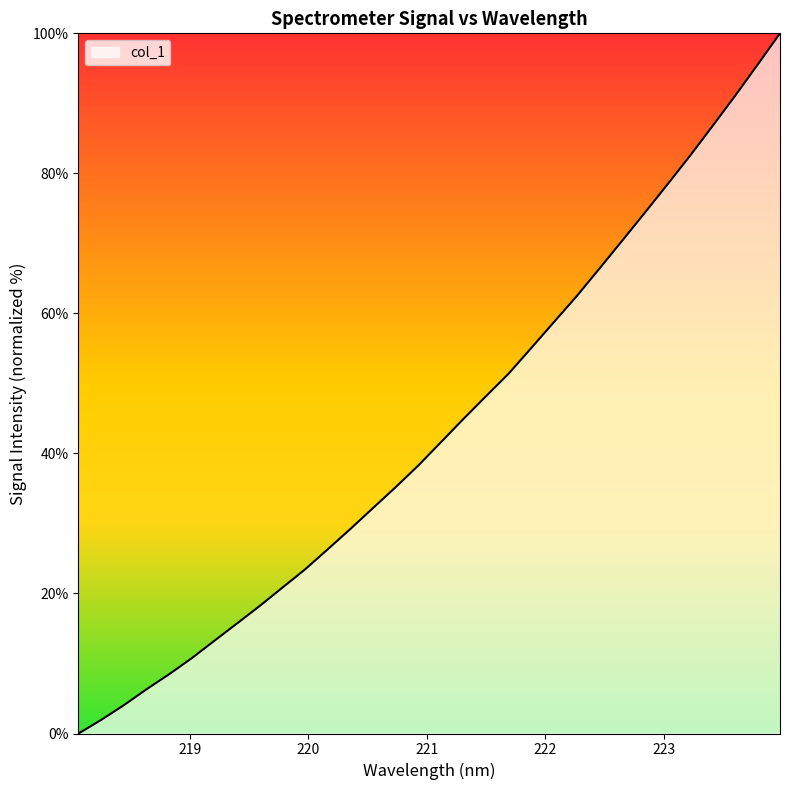

What is the difference between the maximum and minimum values?

100.0